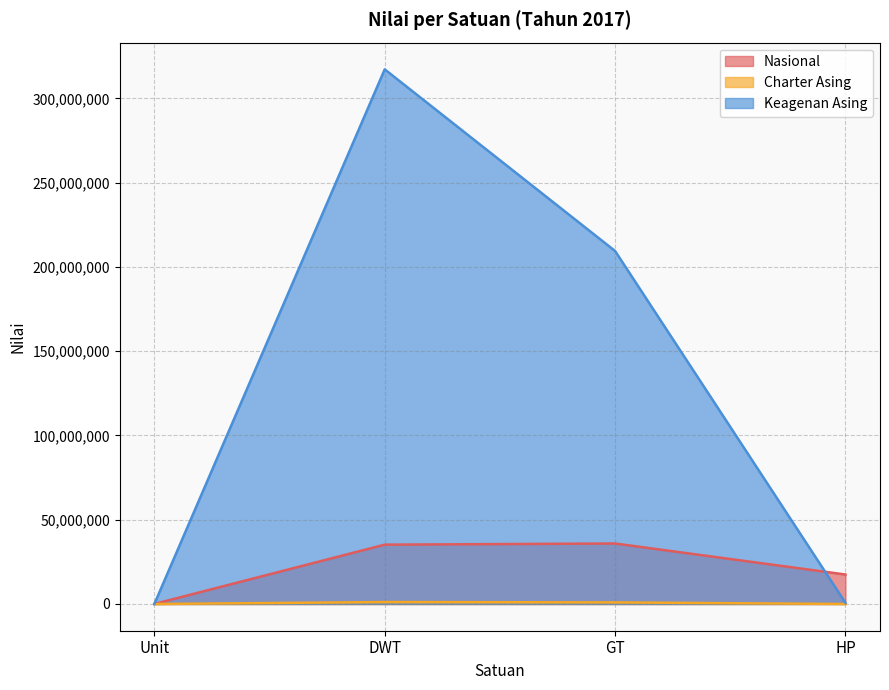

Which has a higher value, Unit or HP?

HP